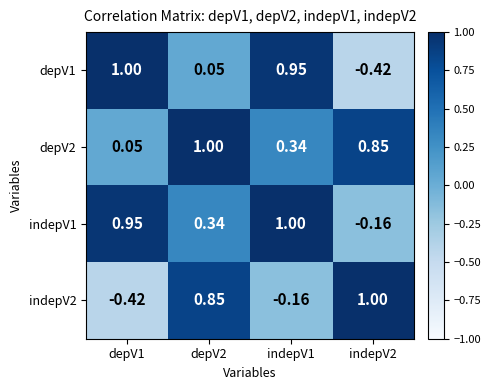

At how many categories does at least one series exceed 0?

4